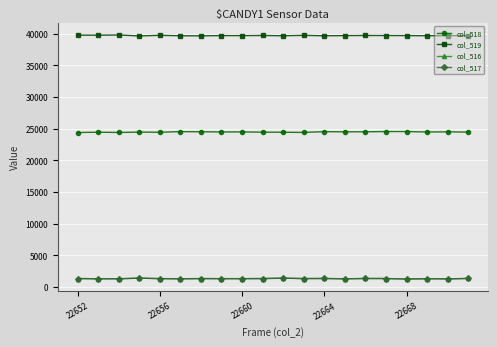

True or false: col_519 has more than 1 interior local peaks.

True